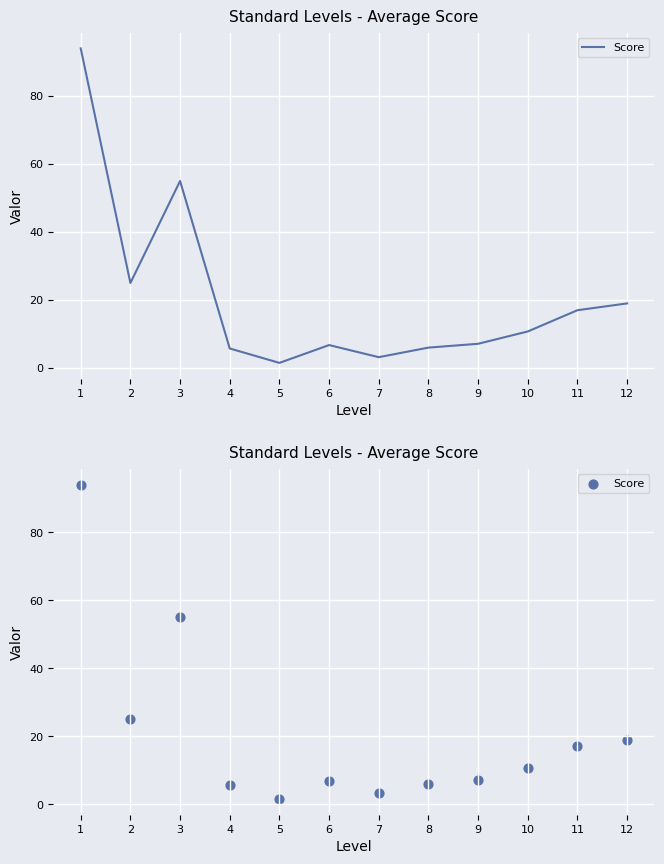

Which has a higher value, 1 or 3?

1